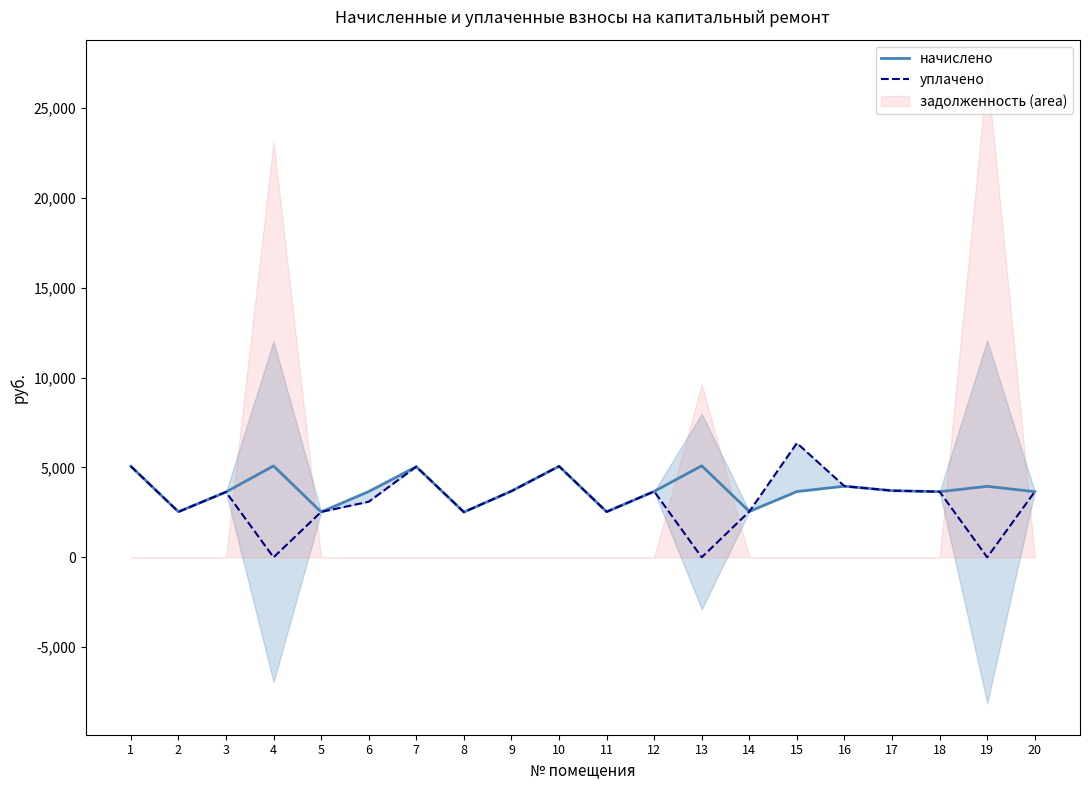

Rank the series by their average value, from highest to lowest.

начислено, уплачено